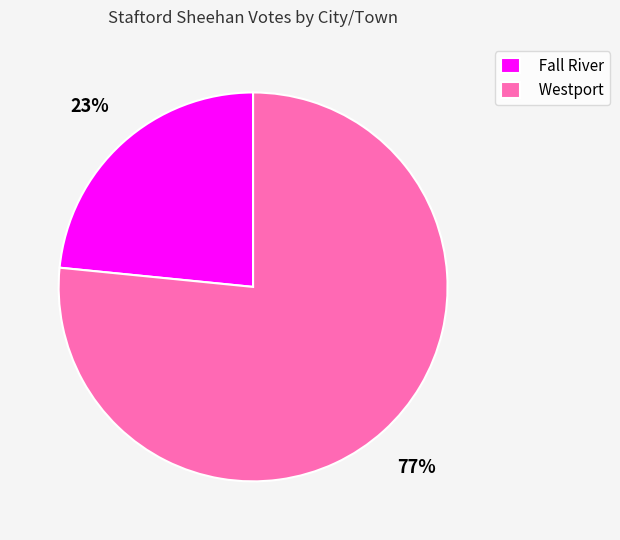

How many segments does this pie chart have?

2